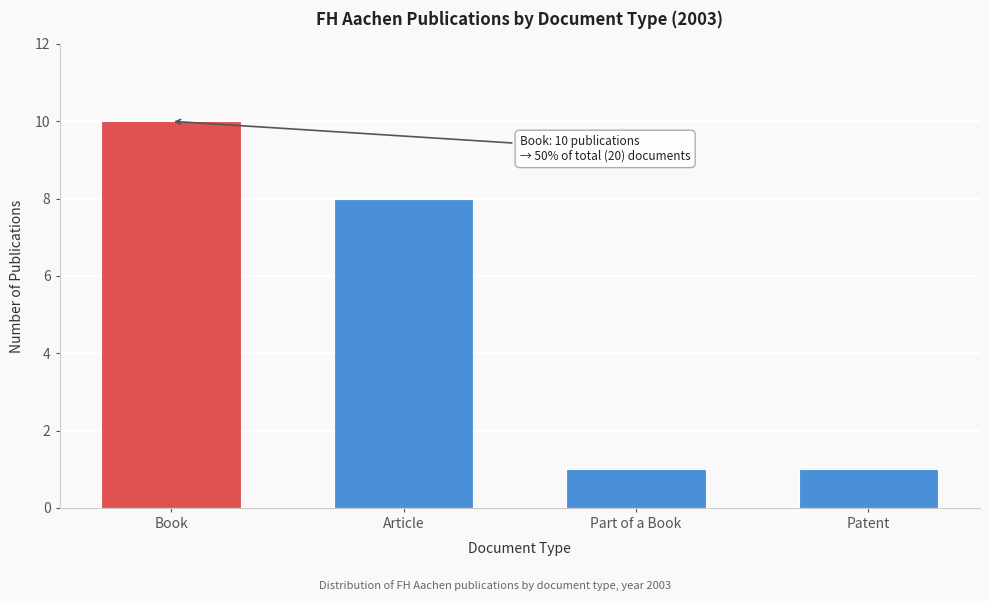

Reading left to right, list all the values displayed in this chart.

10	8	1	1